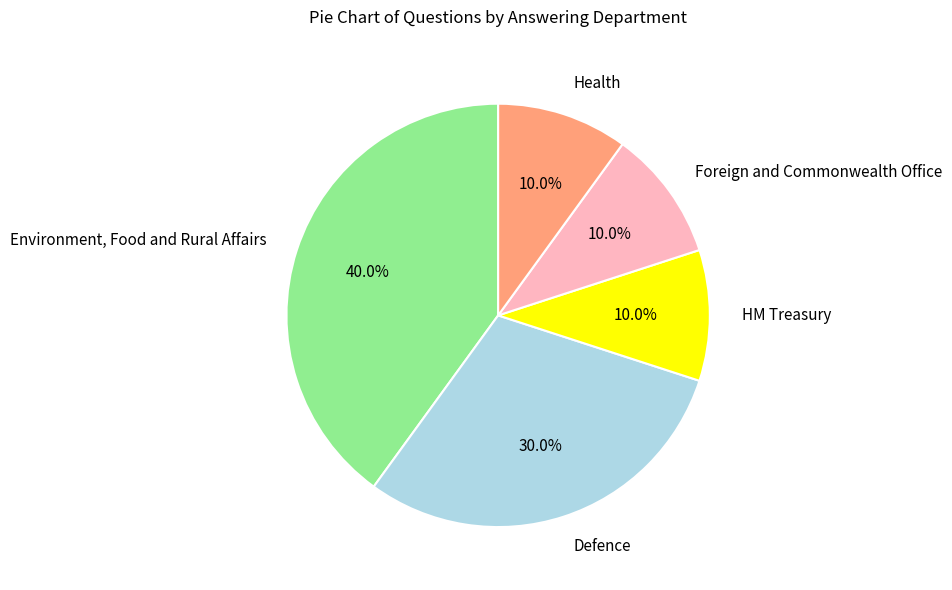

To the nearest percent, what is the difference between the Environment, Food and Rural Affairs and Health slice percentages?

30%